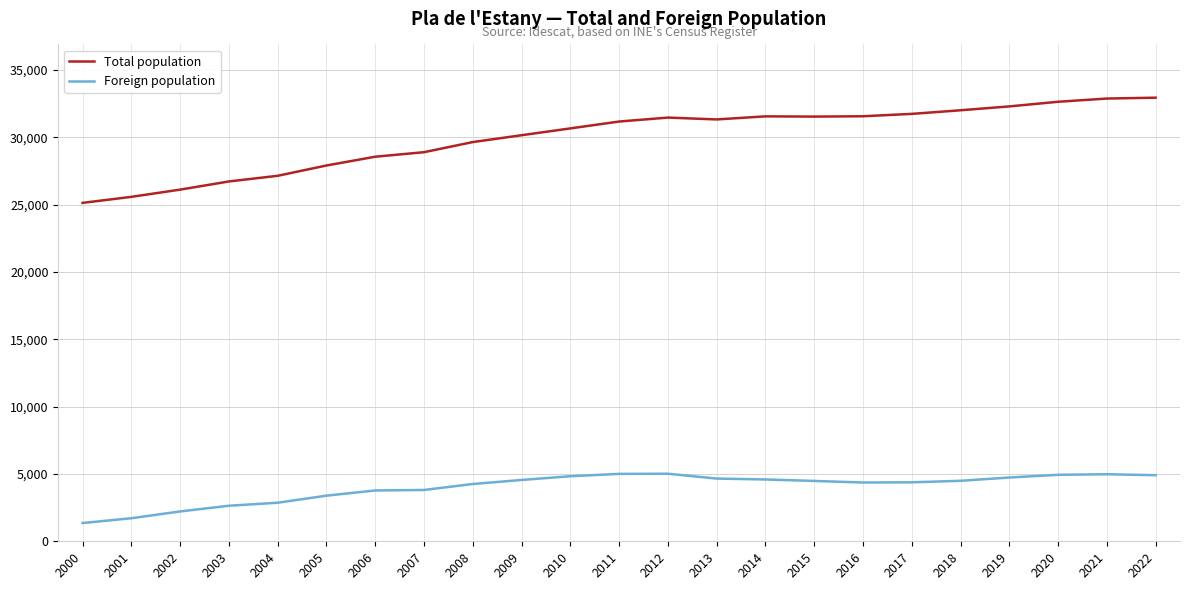

Which series has the largest total across all categories?

Total population